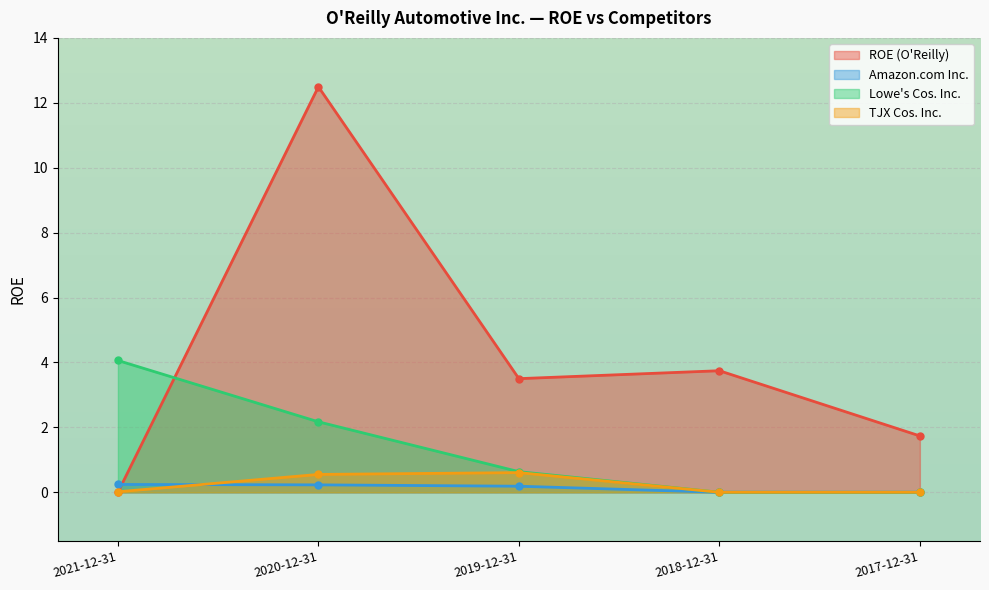

What is the sum of the TJX Cos. Inc. values at 2019-12-31 and 2020-12-31?

1.2